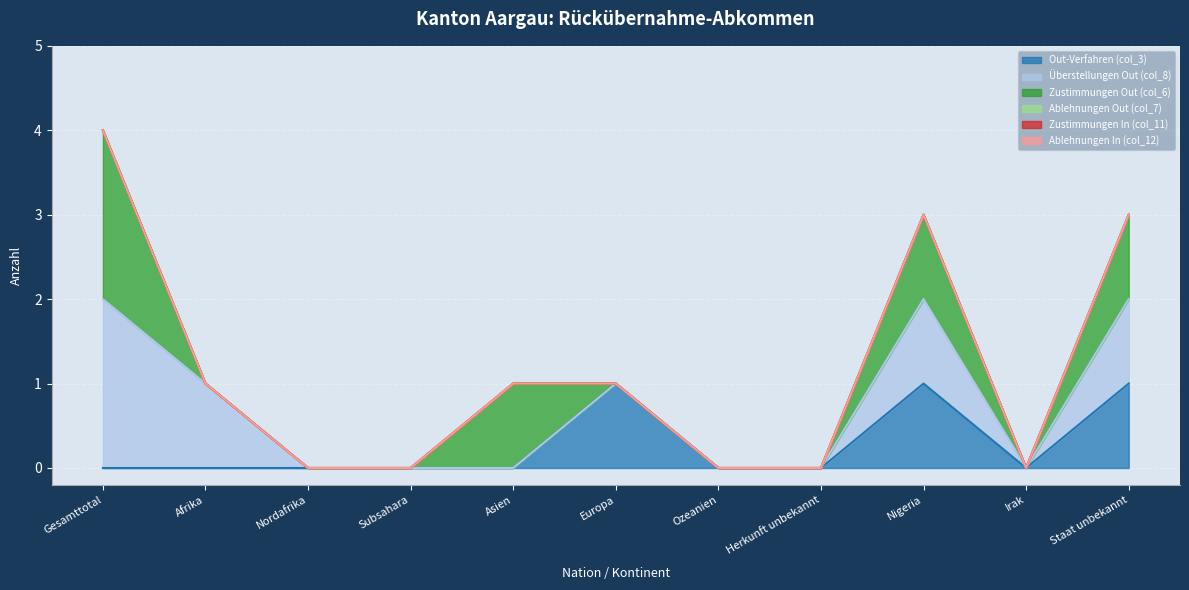

True or false: Ablehnungen Out (col_7) and Überstellungen Out (col_8) intersect in this chart.

False